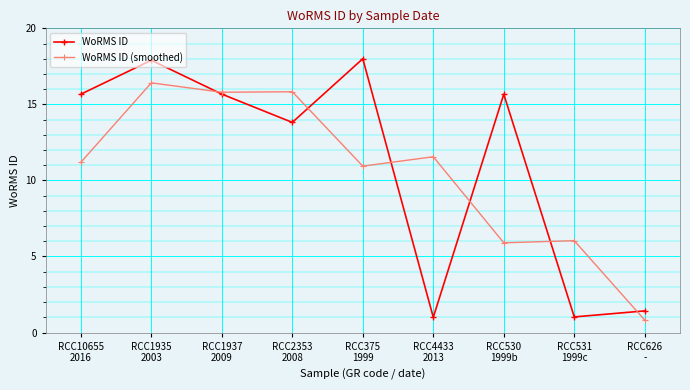

Is this an area chart (filled region under the line)?

No